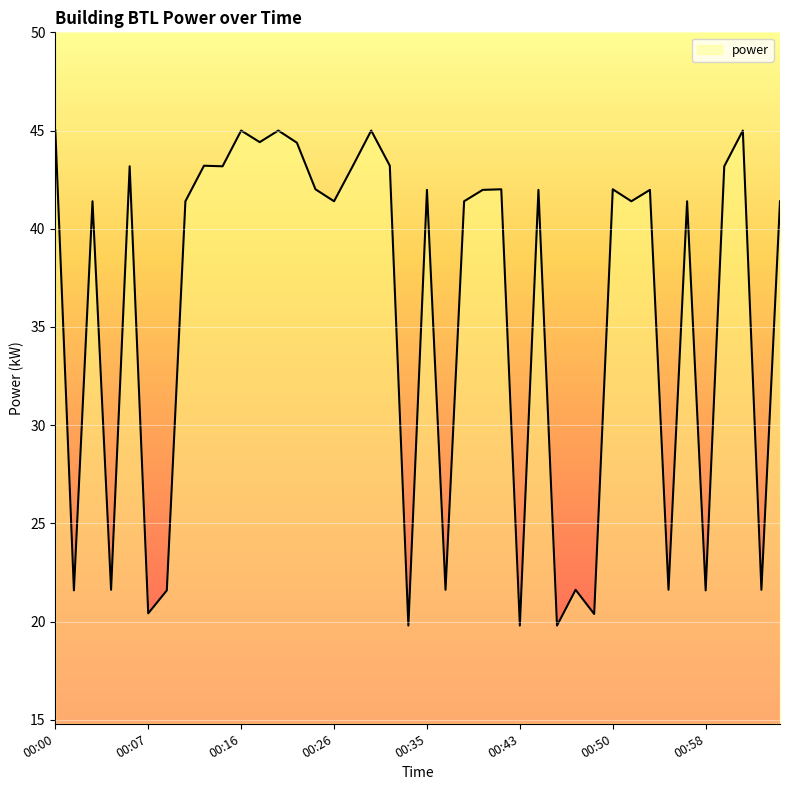

What is the minimum value shown in the chart?

19.8